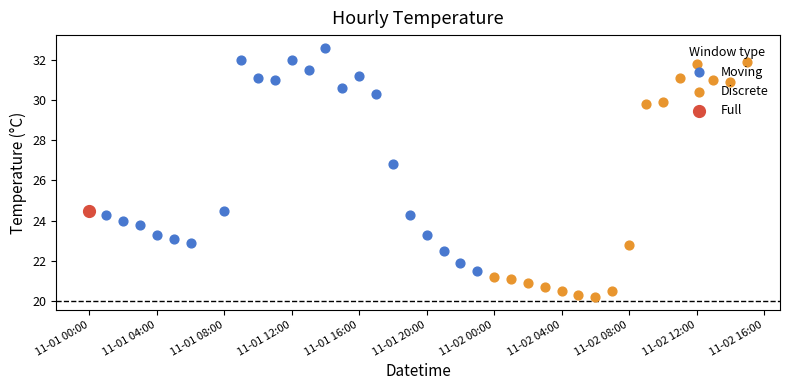

What is the ratio of the value at 2022-11-01 18:00 to the value at 2022-11-01 05:00?

1.2